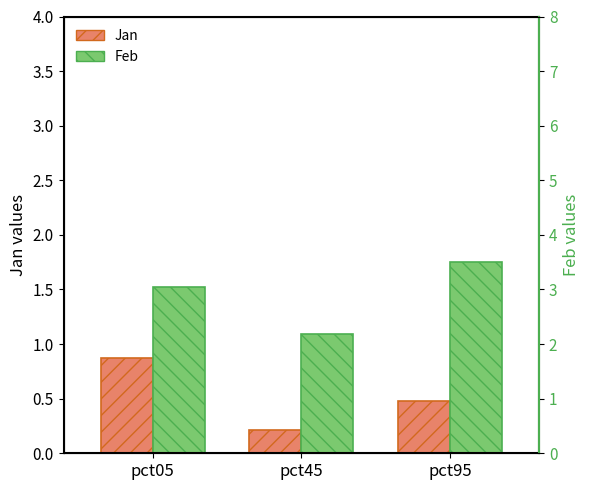

What value does the Jan series have at pct95?

0.5